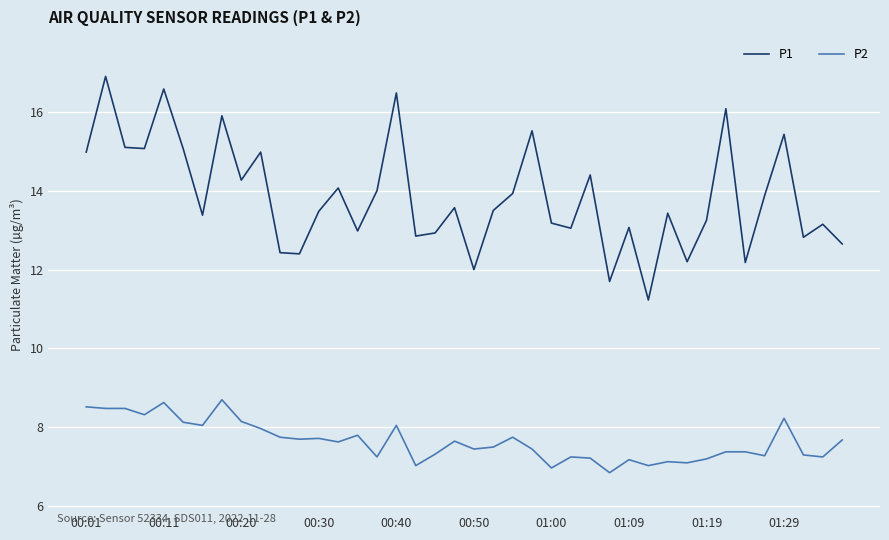

Rank the series by their average value, from highest to lowest.

P1, P2